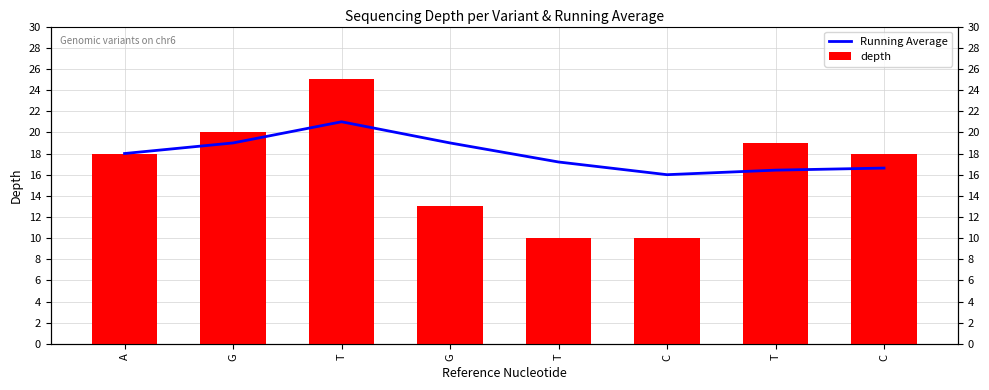

How many bars are there in each group?

2